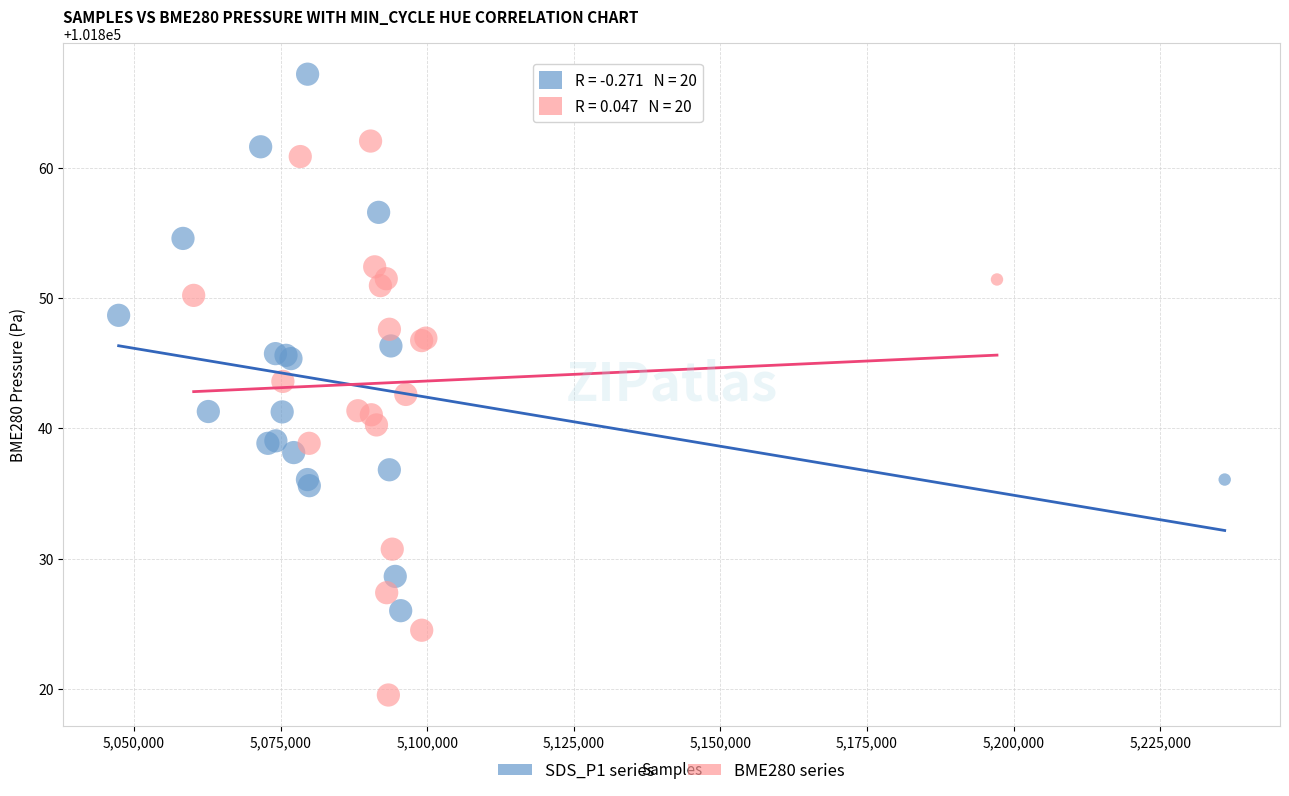

Which series reaches the minimum Y coordinate?

BME280 series